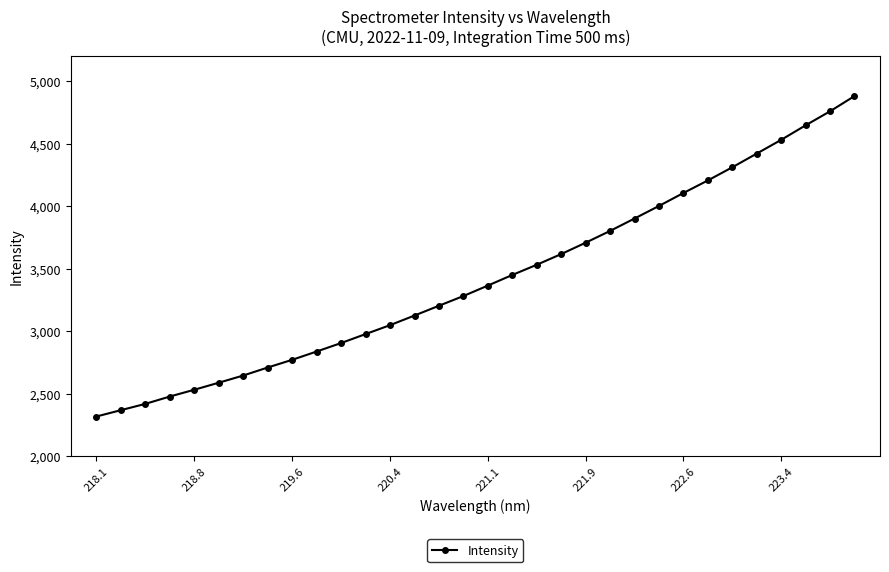

How many series are shown in this chart?

1